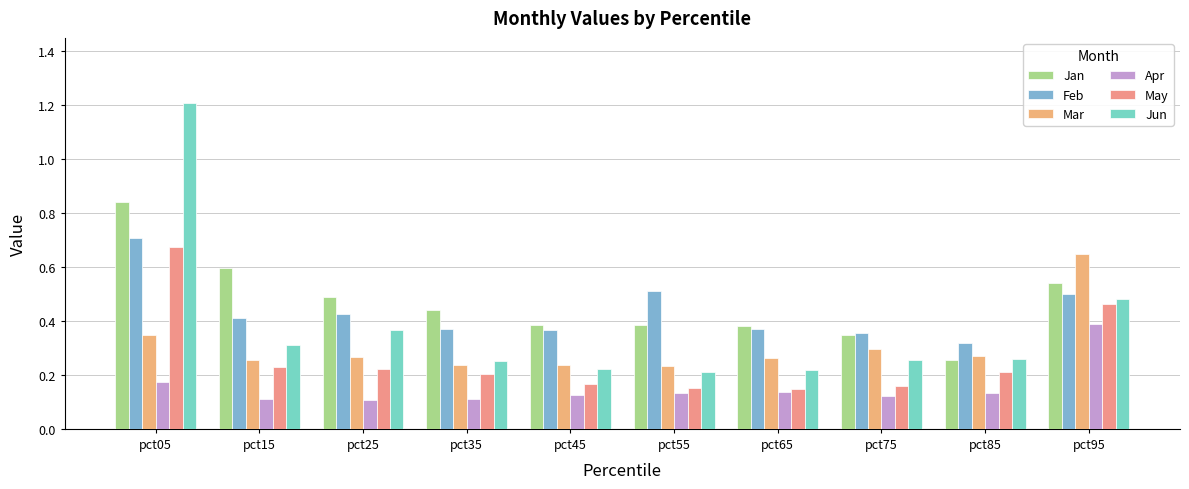

Between pct65 and pct15, which is larger?

pct15